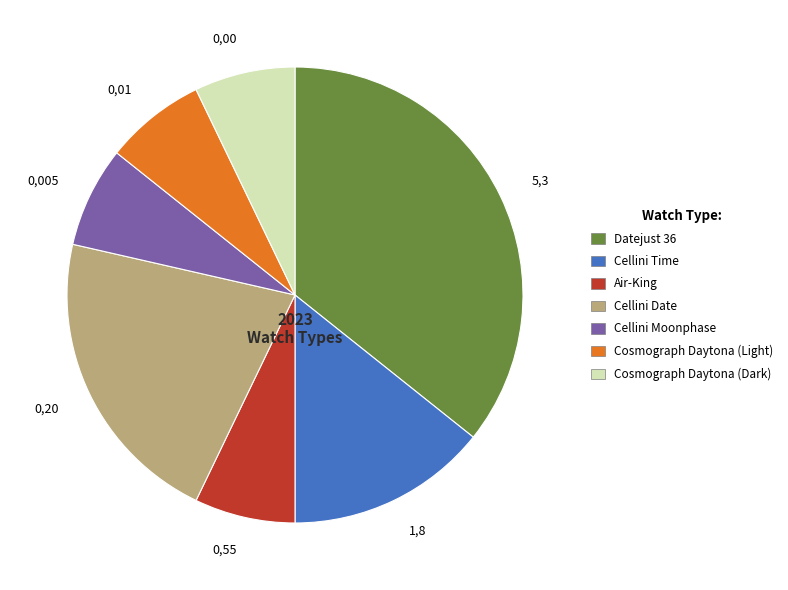

How many slices are in this pie chart?

7